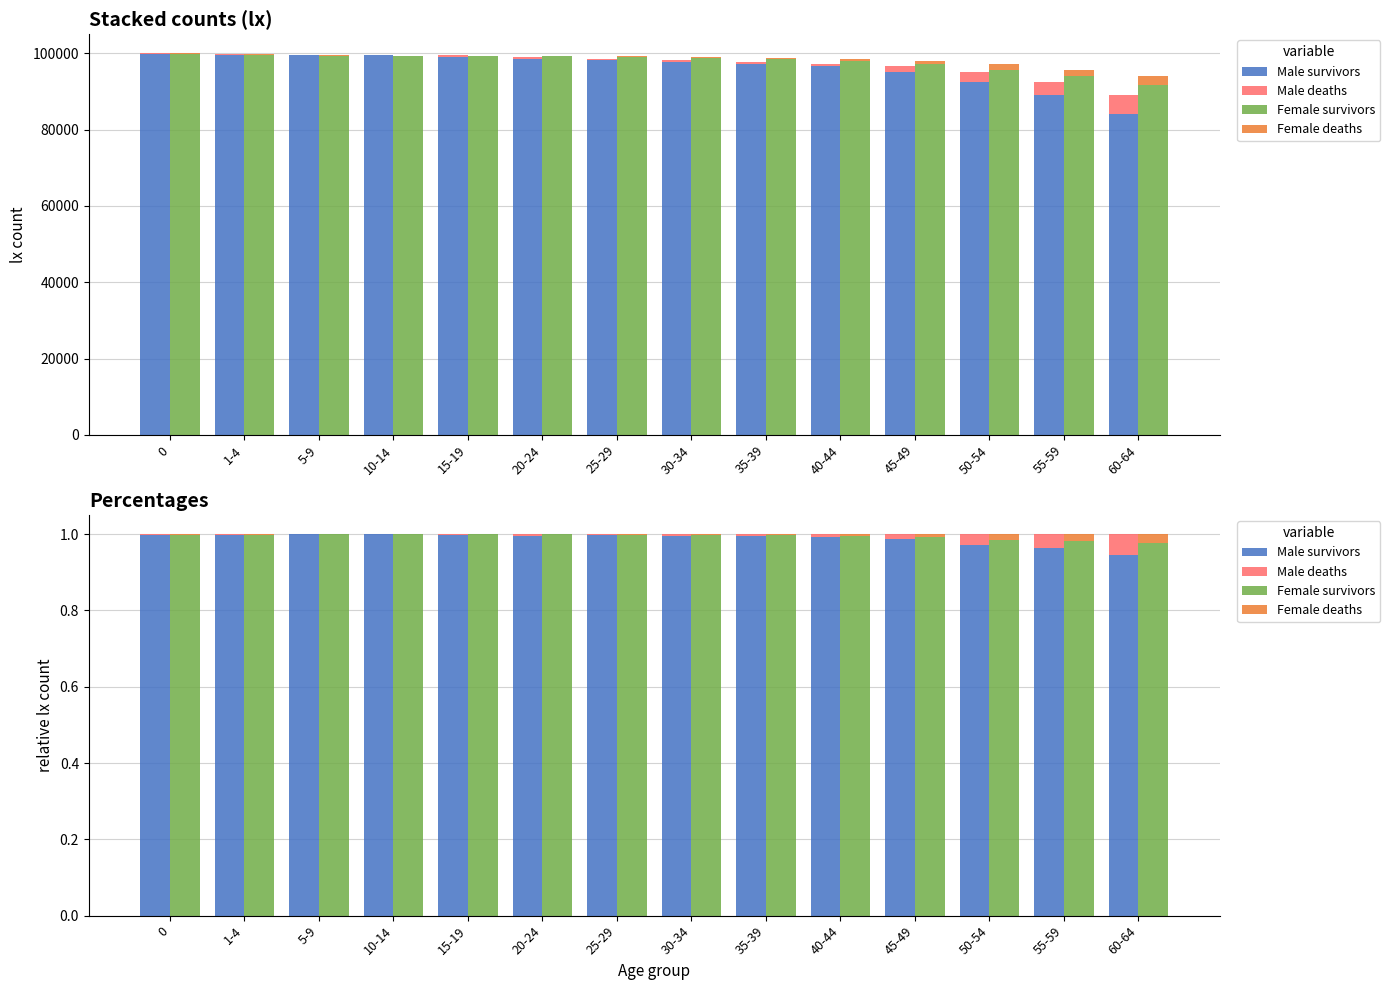

What is the sum of all Male deaths values?

0.2